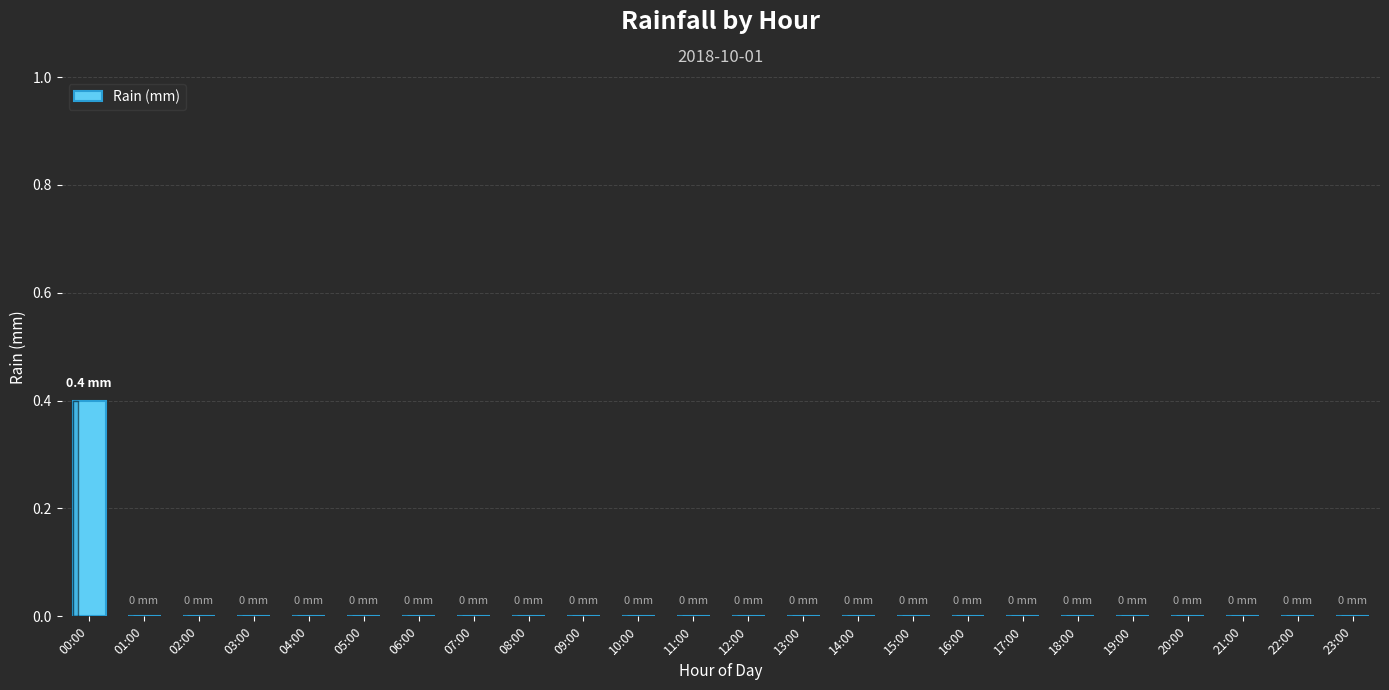

How many categories are shown in the chart?

24